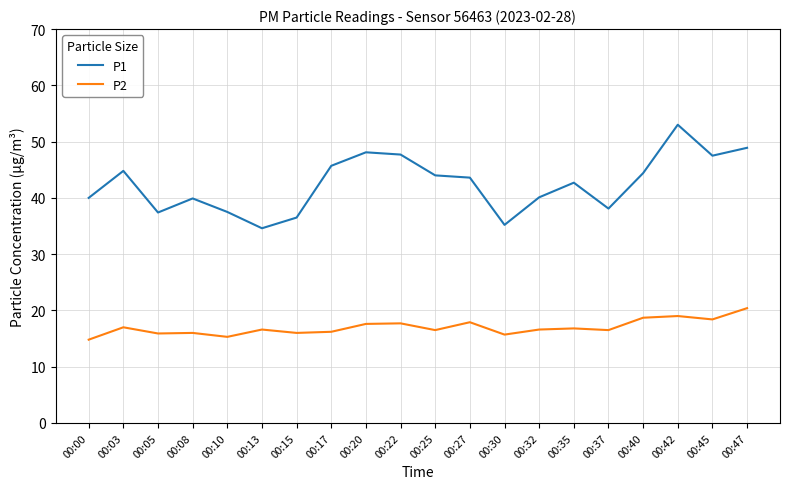

At 00:37, list the series in order from largest to smallest.

P1, P2